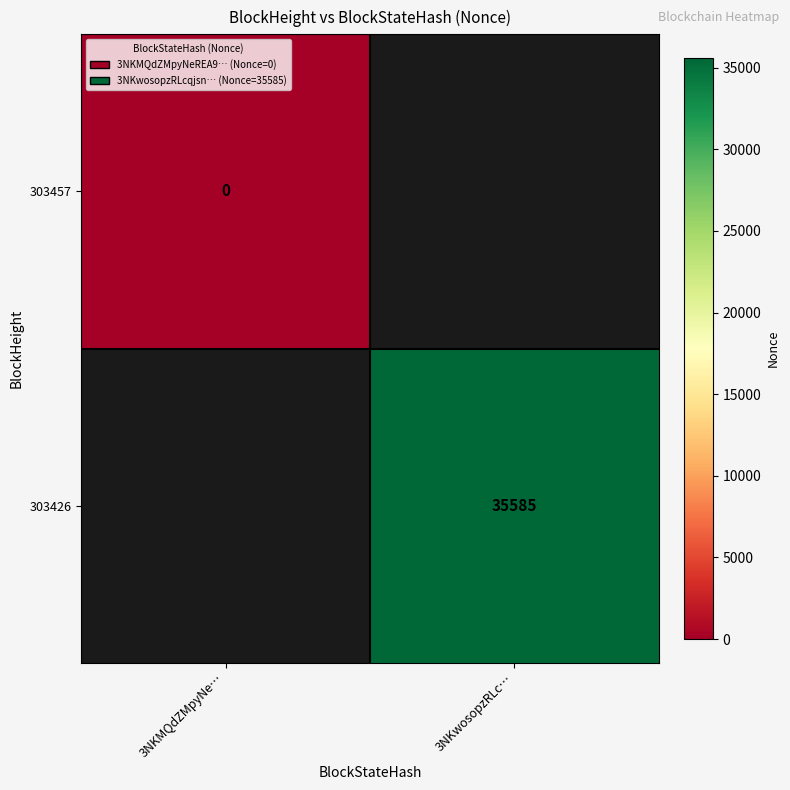

Which category has the lowest value across all series?

3NKMQdZMpyNe…